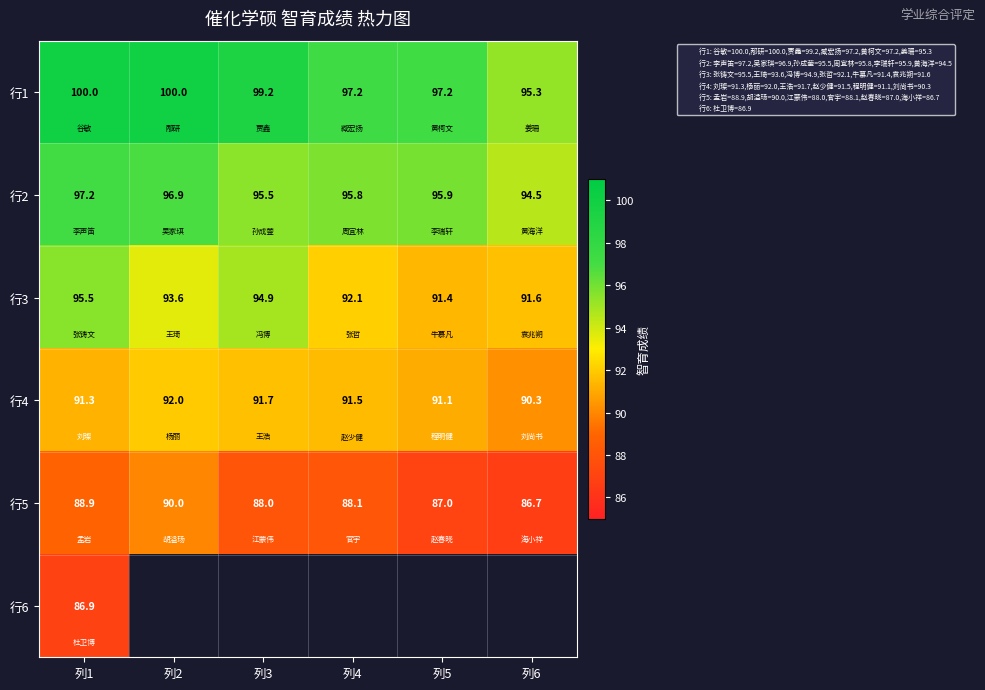

List the labels in order of 行5 value, largest first.

列2, 列1, 列4, 列3, 列5, 列6